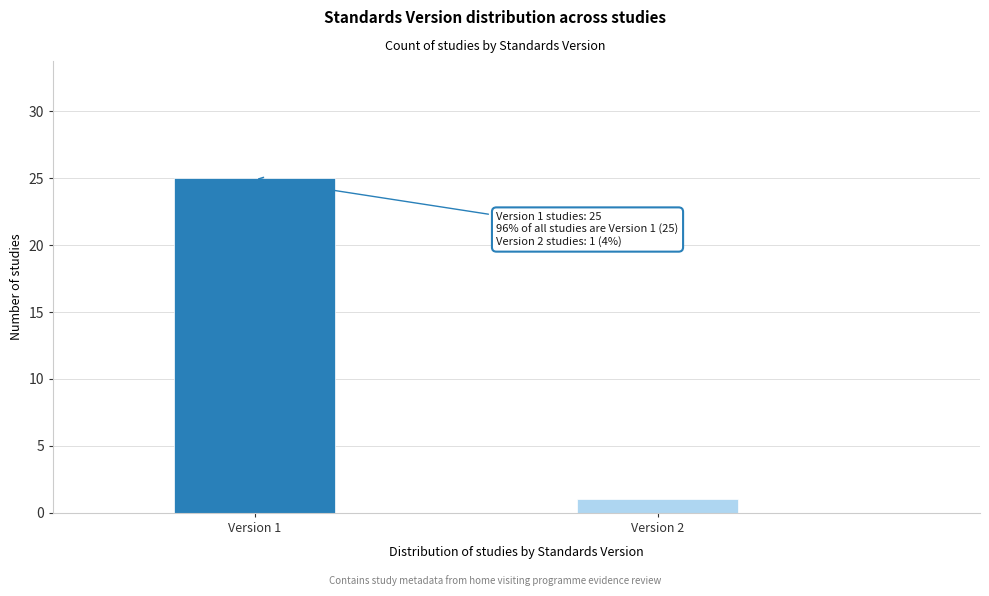

Reading left to right, transcribe all the data shown in this chart.

Version 1=25	Version 2=1